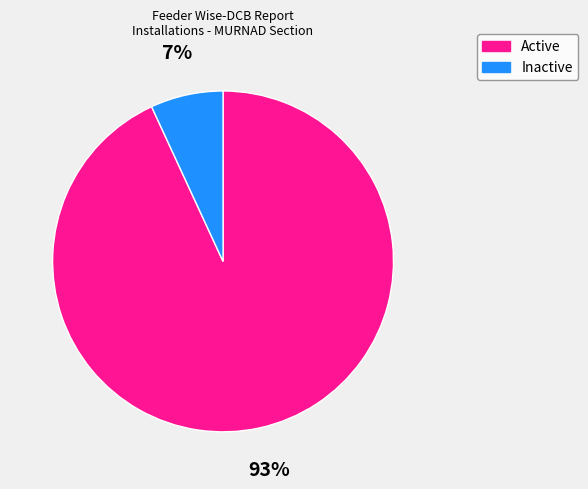

To the nearest percent, what is the average slice percentage?

50%